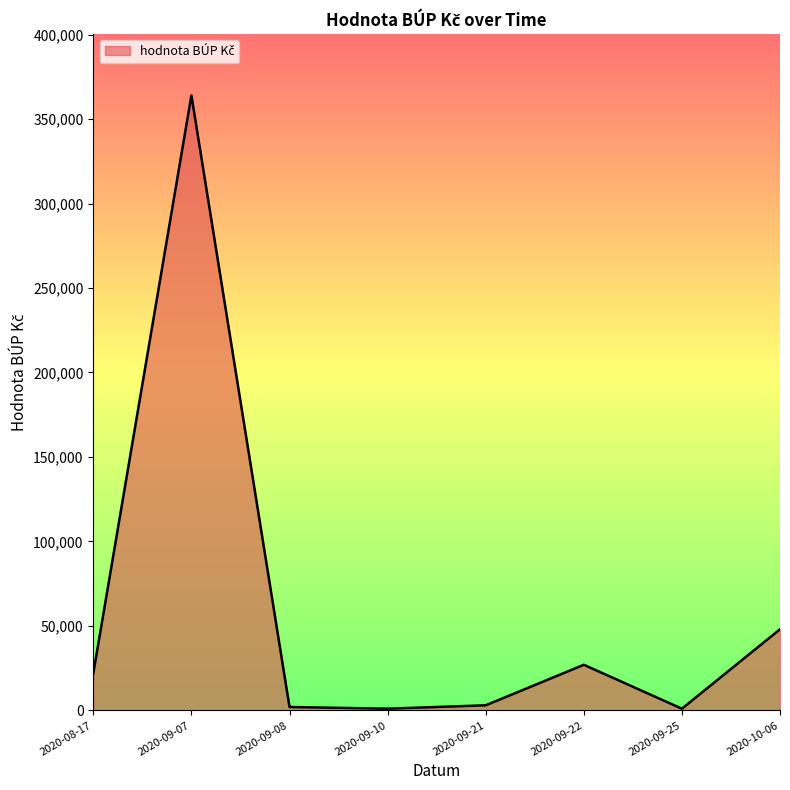

Where is the data nearest to the value 182500?

2020-10-06